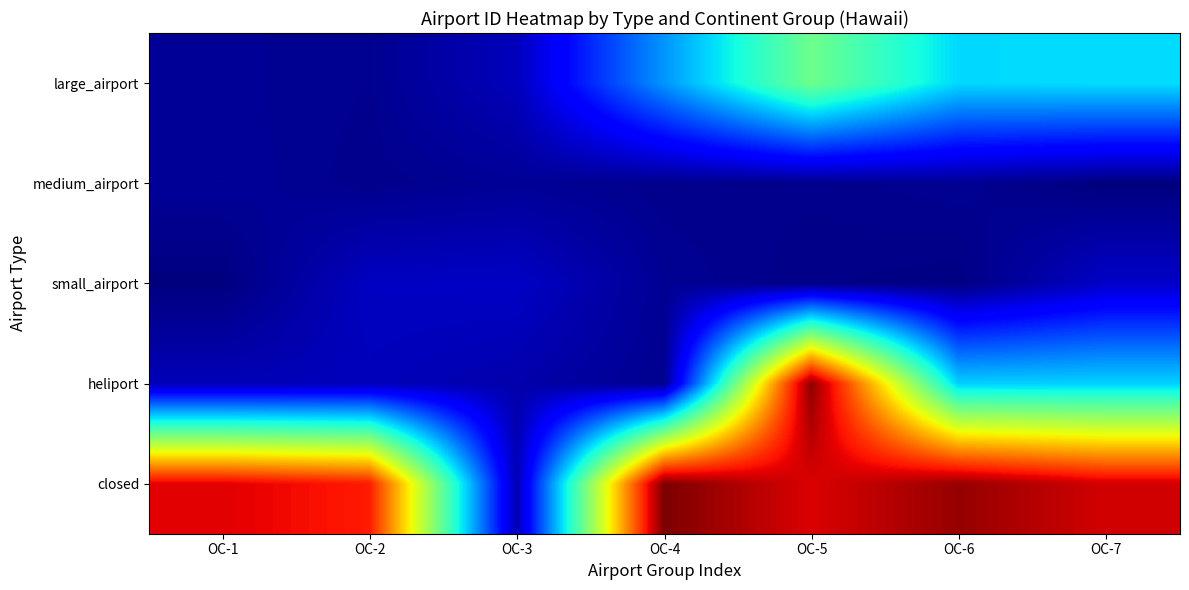

Reading left to right, extract all data points from this chart.

large_airport: OC-1=6943.1	OC-2=5040.2	OC-3=18145.3	OC-4=92966.1	OC-5=164717.8	OC-6=115487.3	OC-7=117071.6
medium_airport: OC-1=7750.3	OC-2=4040.6	OC-3=7084.7	OC-4=4059.7	OC-5=4056.8	OC-6=6169.9	OC-7=-292.8
small_airport: OC-1=267.2	OC-2=20045.1	OC-3=21031.5	OC-4=6385.7	OC-5=2731.9	OC-6=1221.1	OC-7=22019.9
heliport: OC-1=16950.7	OC-2=17831.6	OC-3=13376.8	OC-4=4902.9	OC-5=337172.8	OC-6=112736.7	OC-7=113461.1
closed: OC-1=312132.1	OC-2=301163.9	OC-3=15825.9	OC-4=341715.8	OC-5=313890.5	OC-6=334493.9	OC-7=316399.6